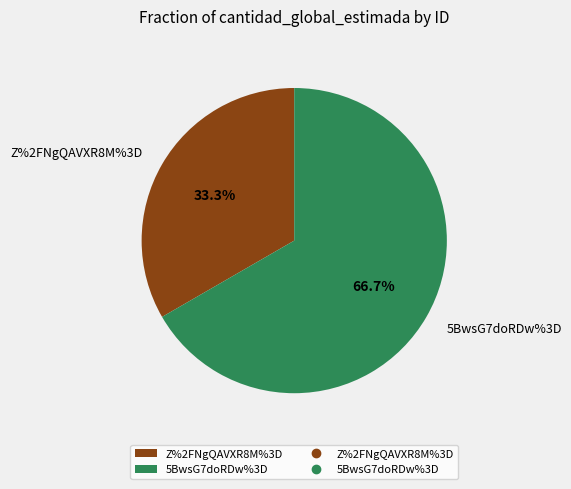

Between Z%2FNgQAVXR8M%3D and 5BwsG7doRDw%3D, which is larger?

5BwsG7doRDw%3D